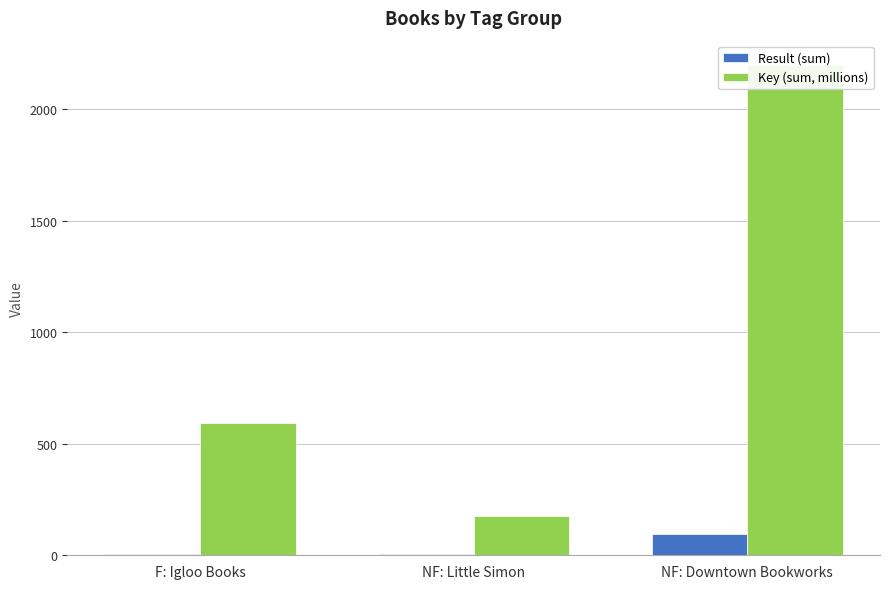

Rank the categories by Key (sum, millions) value from highest to lowest.

NF: Downtown Bookworks, F: Igloo Books, NF: Little Simon